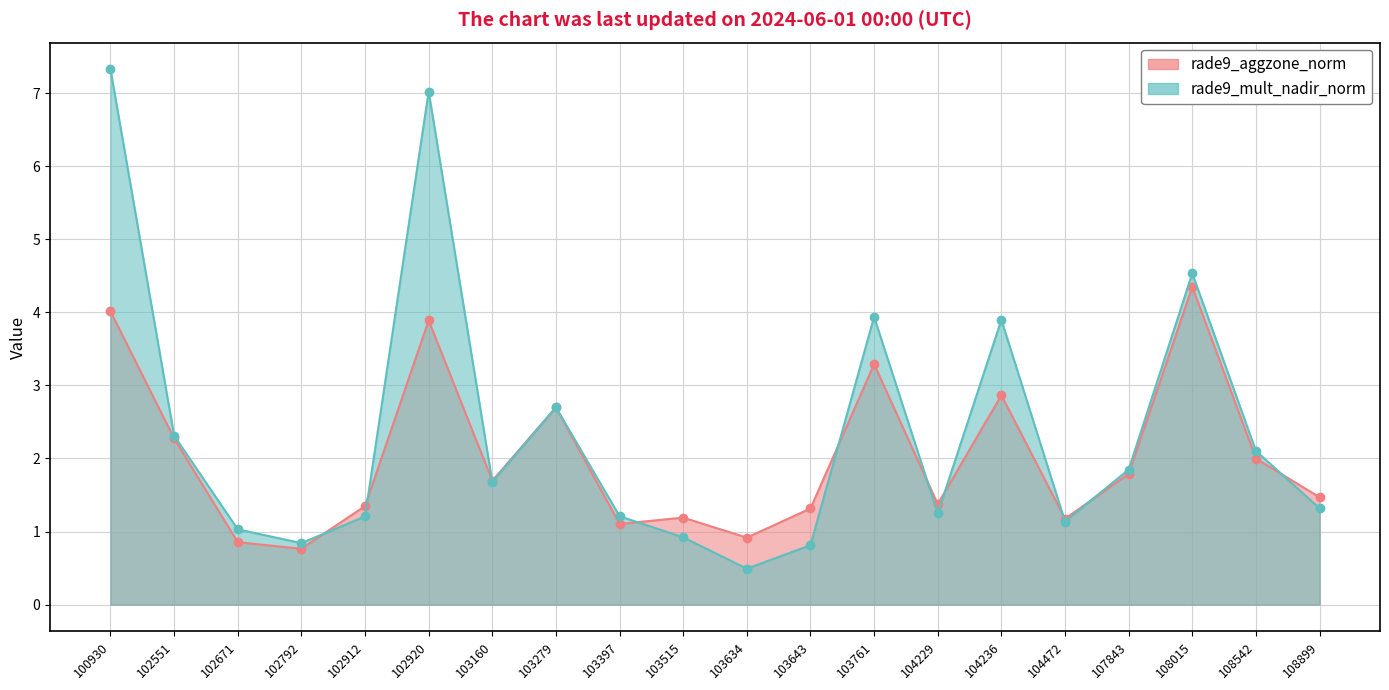

At which category is the sum across all series the highest?

100930